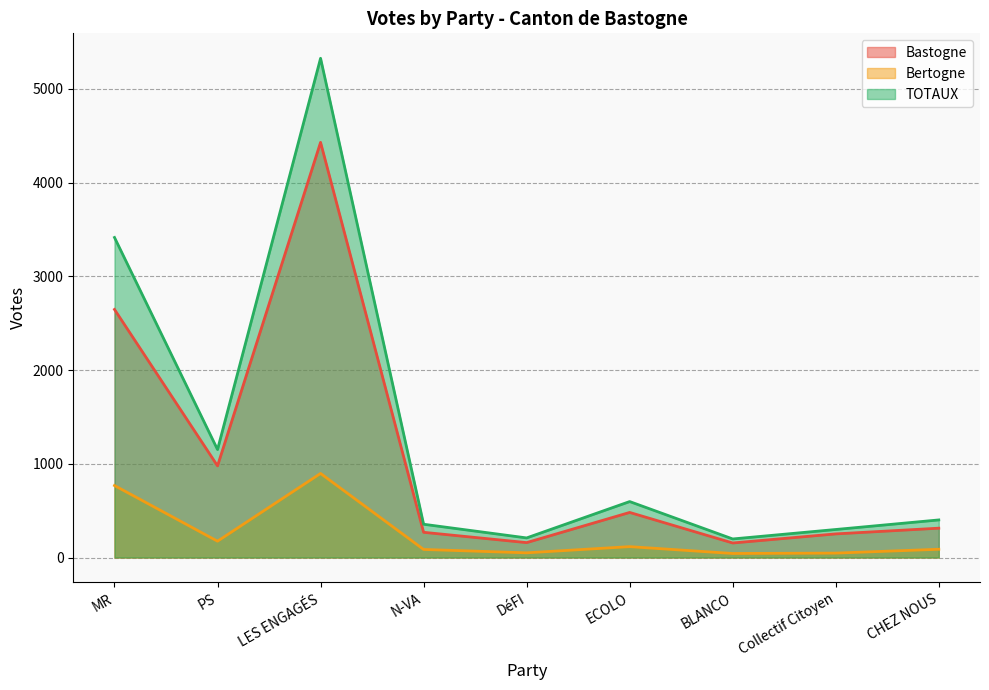

Reading left to right, transcribe all the data shown in this chart.

Bastogne: 2647	978	4430	269	159	481	155	252	313
Bertogne: 768	174	897	86	50	116	43	47	88
TOTAUX: 3415	1152	5327	355	209	597	198	299	401